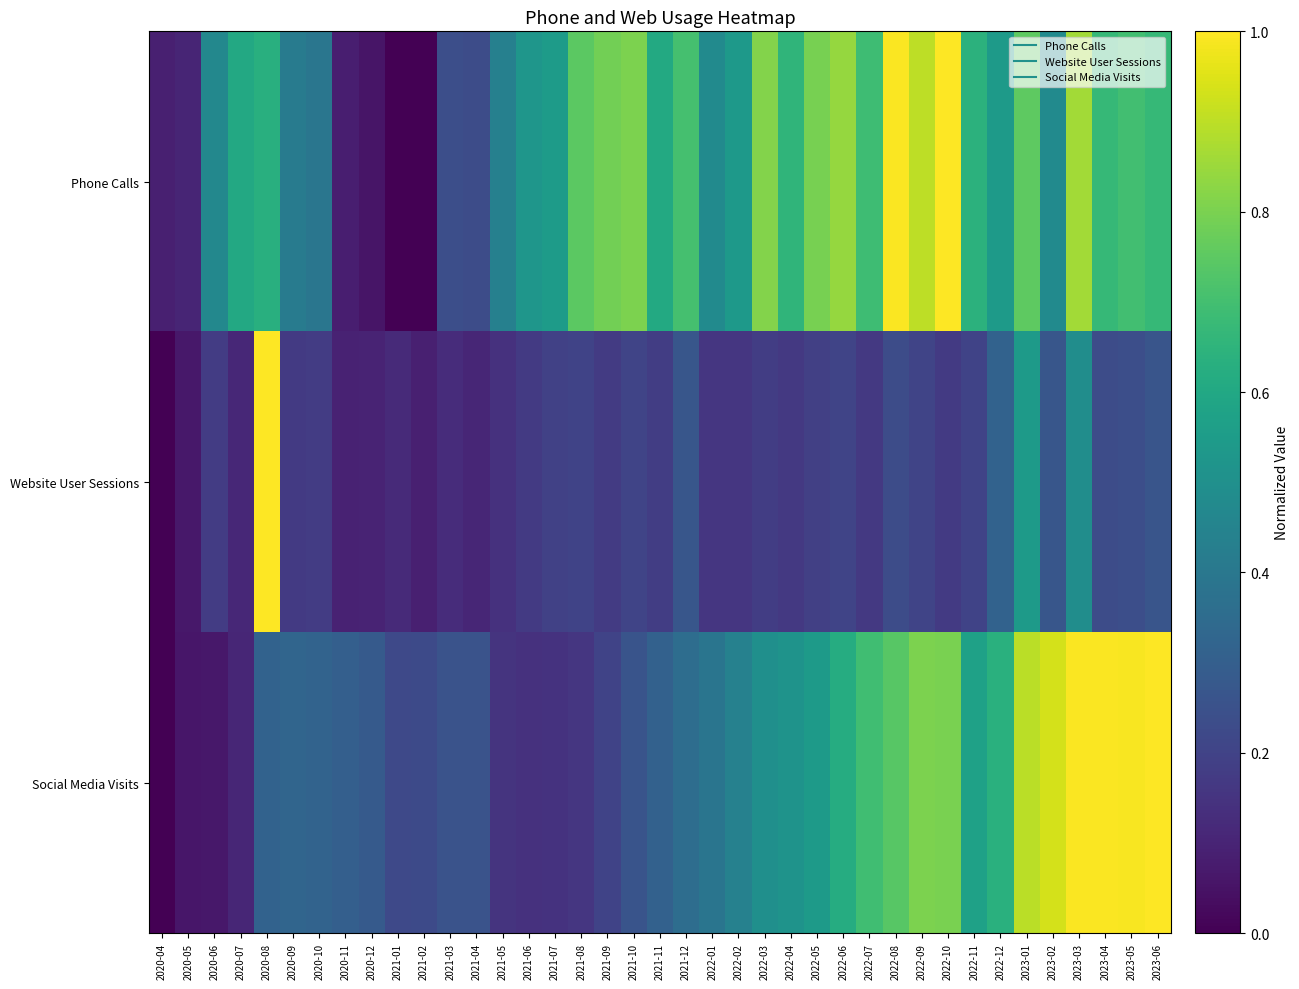

Which series has the largest total across all categories?

Phone Calls